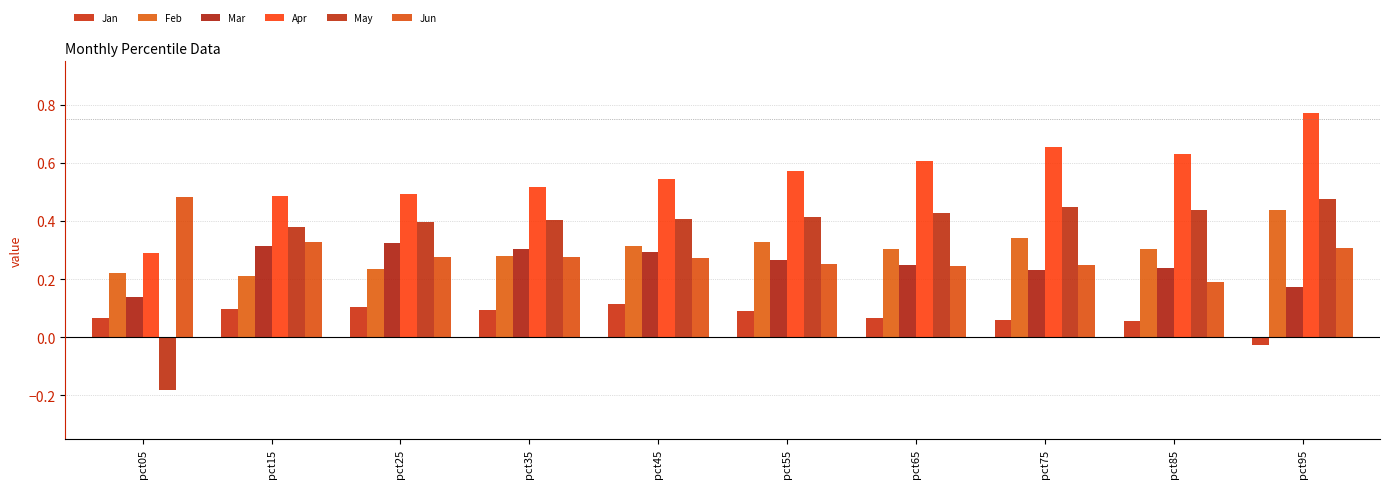

How many groups of bars are there?

10